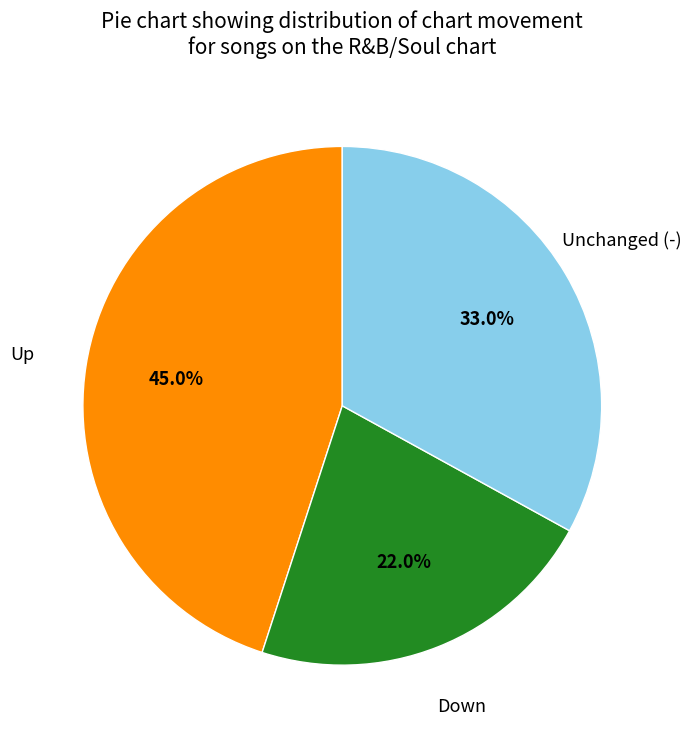

Does any single category account for the majority?

No